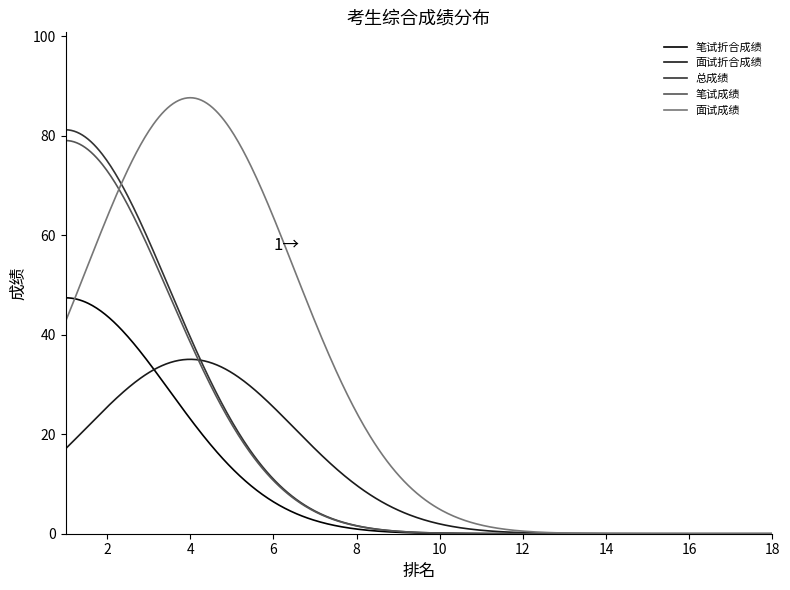

Which series has the largest total across all categories?

面试成绩